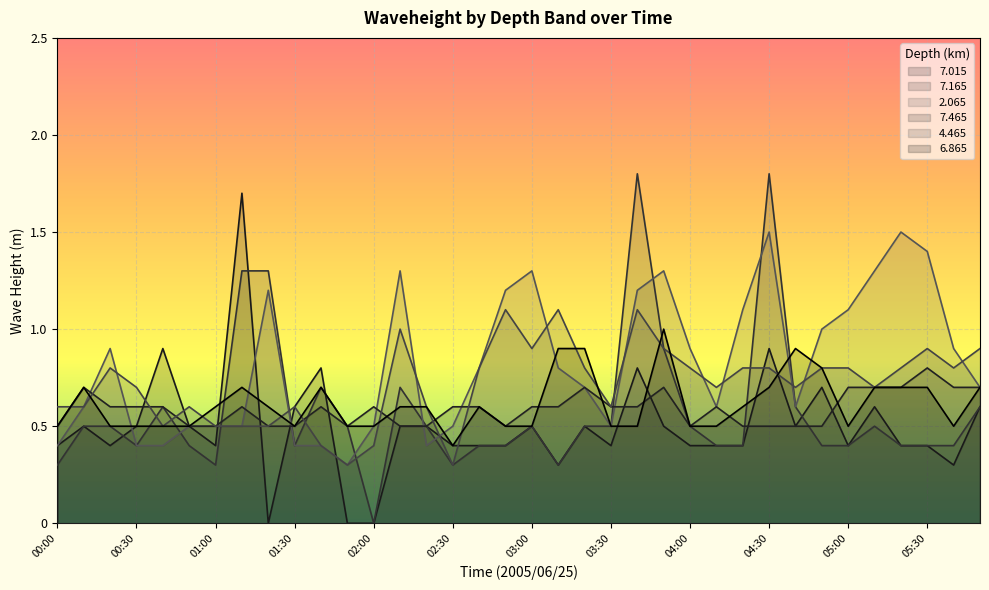

What is the approximate value of   6.865 at 00:10?

0.7